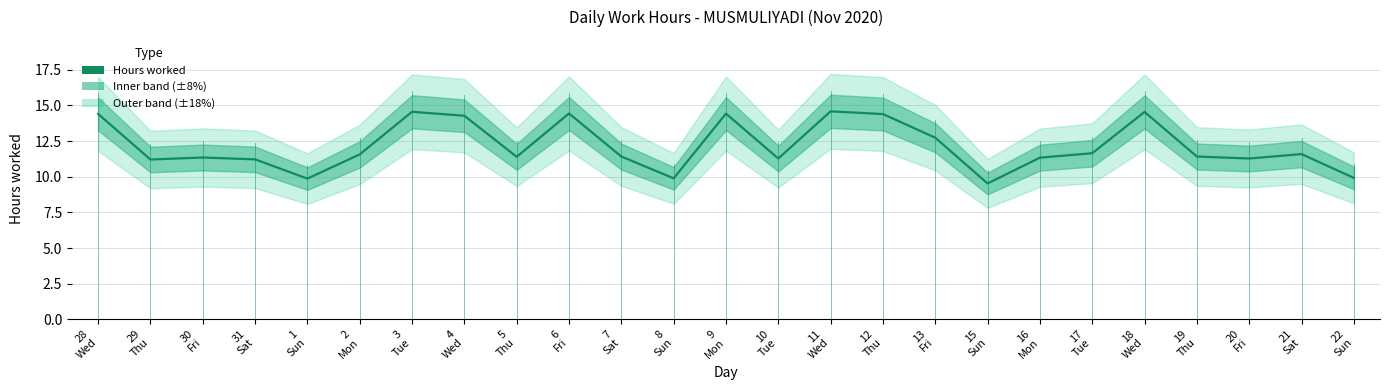

Read the value at 4
Wed.

14.3